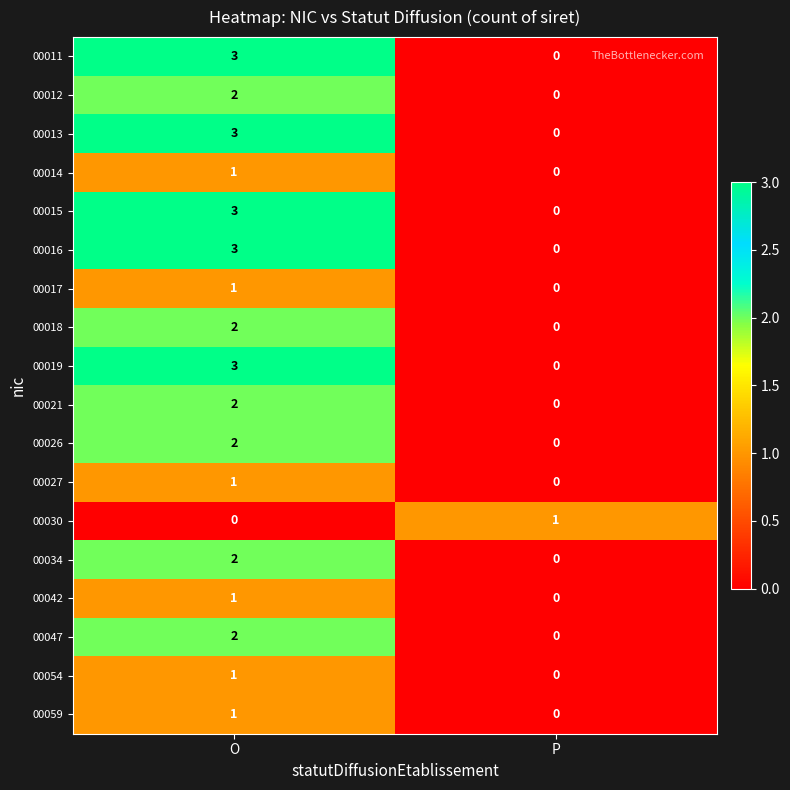

Rank the categories by 00015 value from lowest to highest.

P, O